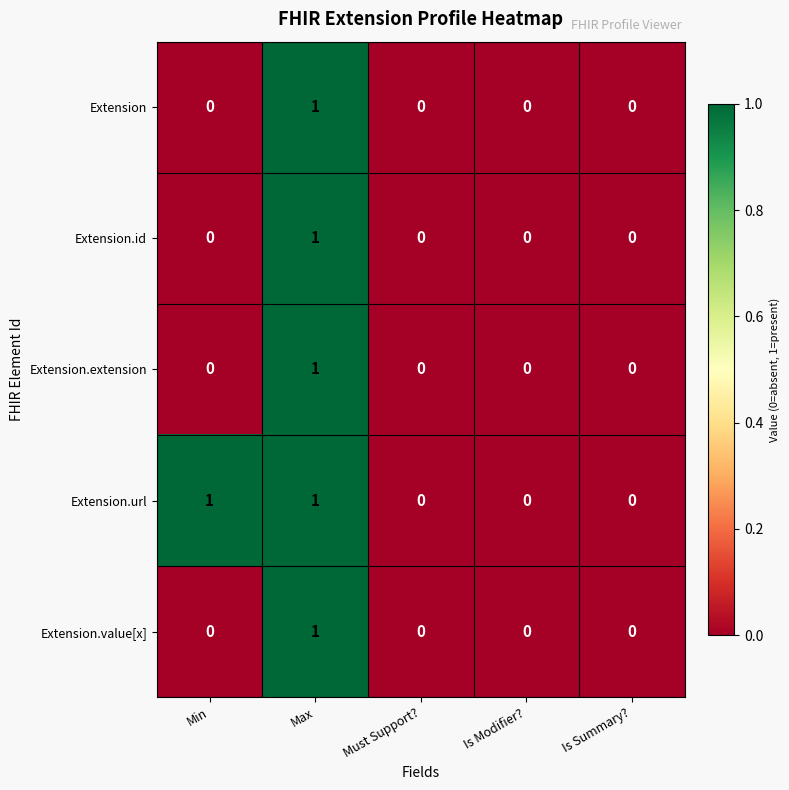

At which category is the sum across all series the highest?

Max